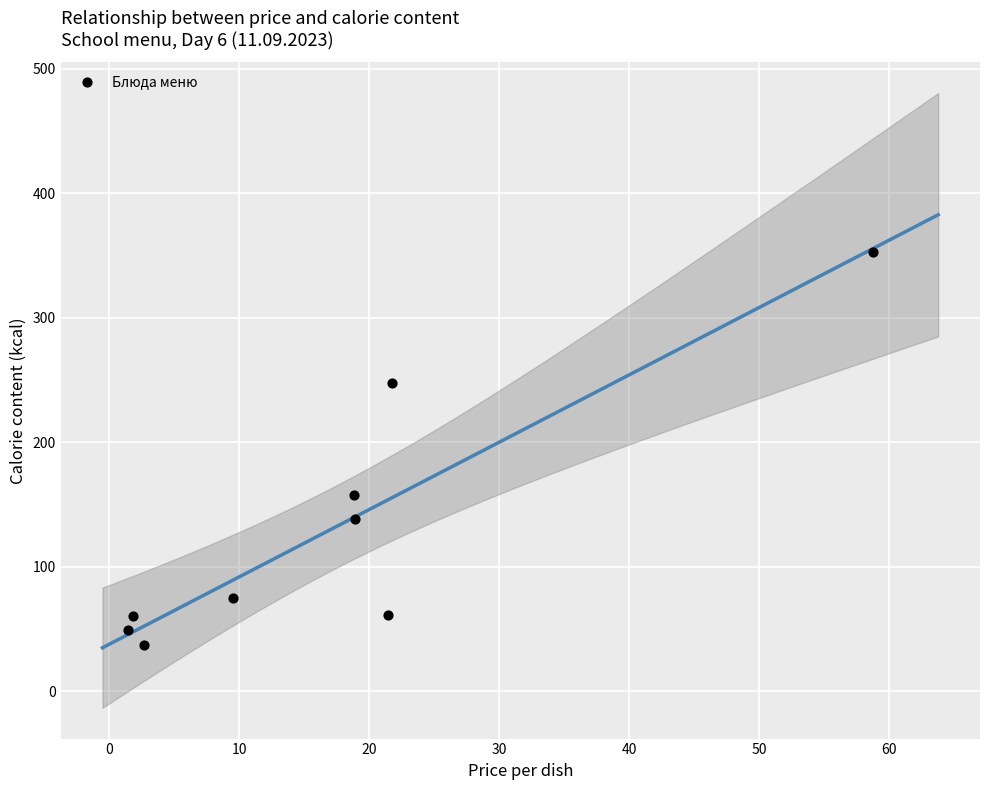

What is the range of Y values (max minus min)?

315.5